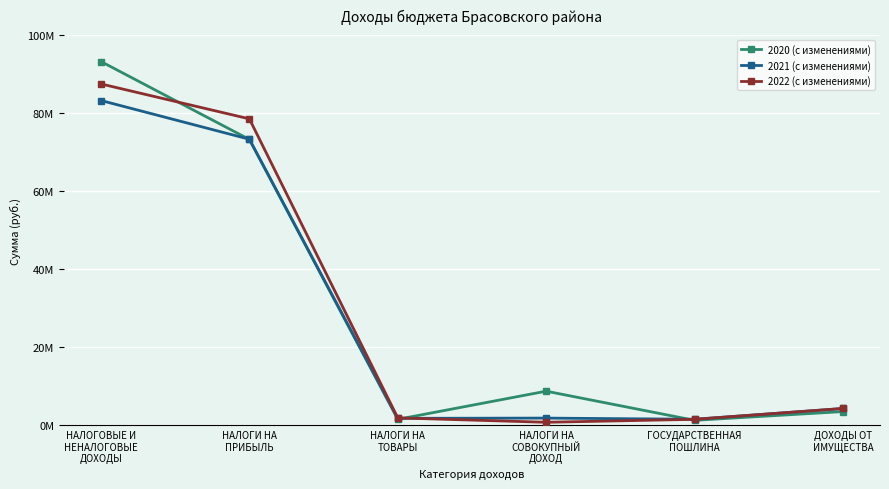

What is the value of the 2020 (с изменениями) point at the 2nd from the left?

73258986.8